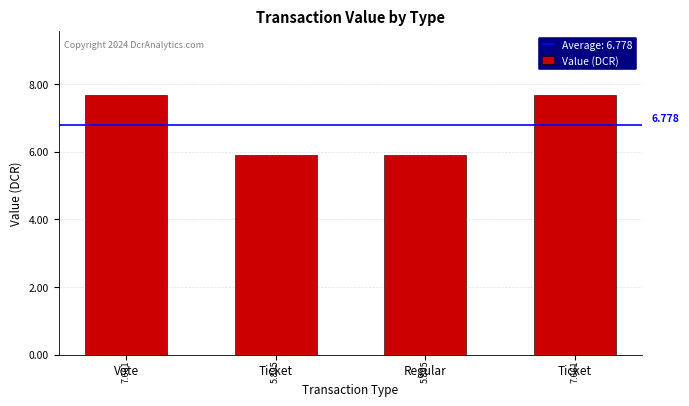

Approximately how many times larger is the value at Regular compared to Vote?

0.8